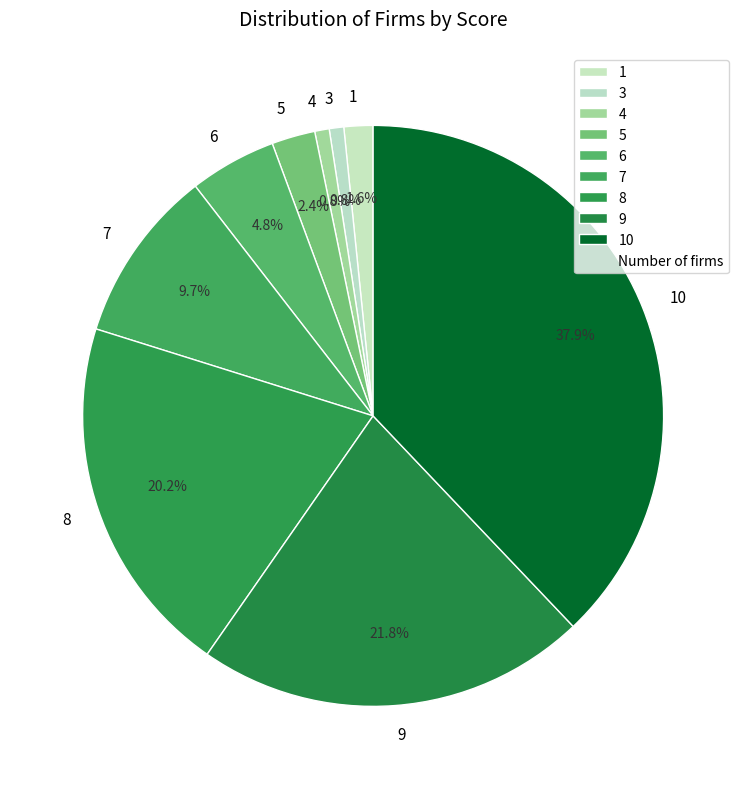

To the nearest percent, what percentage of the pie is 7?

10%